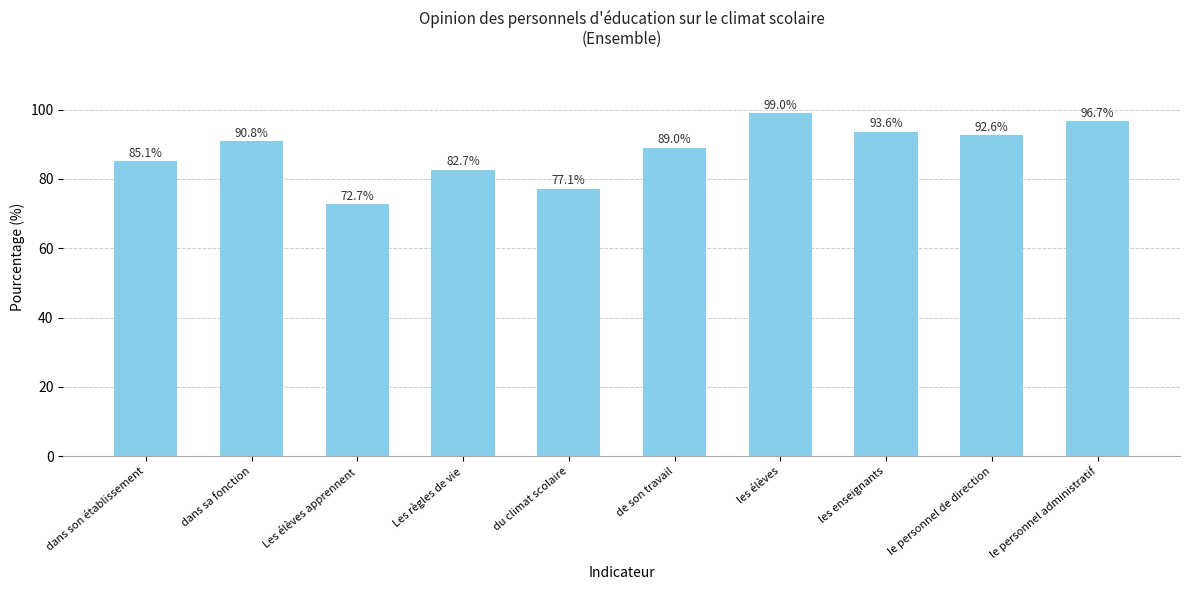

Rank the categories by value from highest to lowest.

les élèves, le personnel administratif, les enseignants, le personnel de direction, dans sa fonction, de son travail, dans son établissement, Les règles de vie, du climat scolaire, Les élèves apprennent